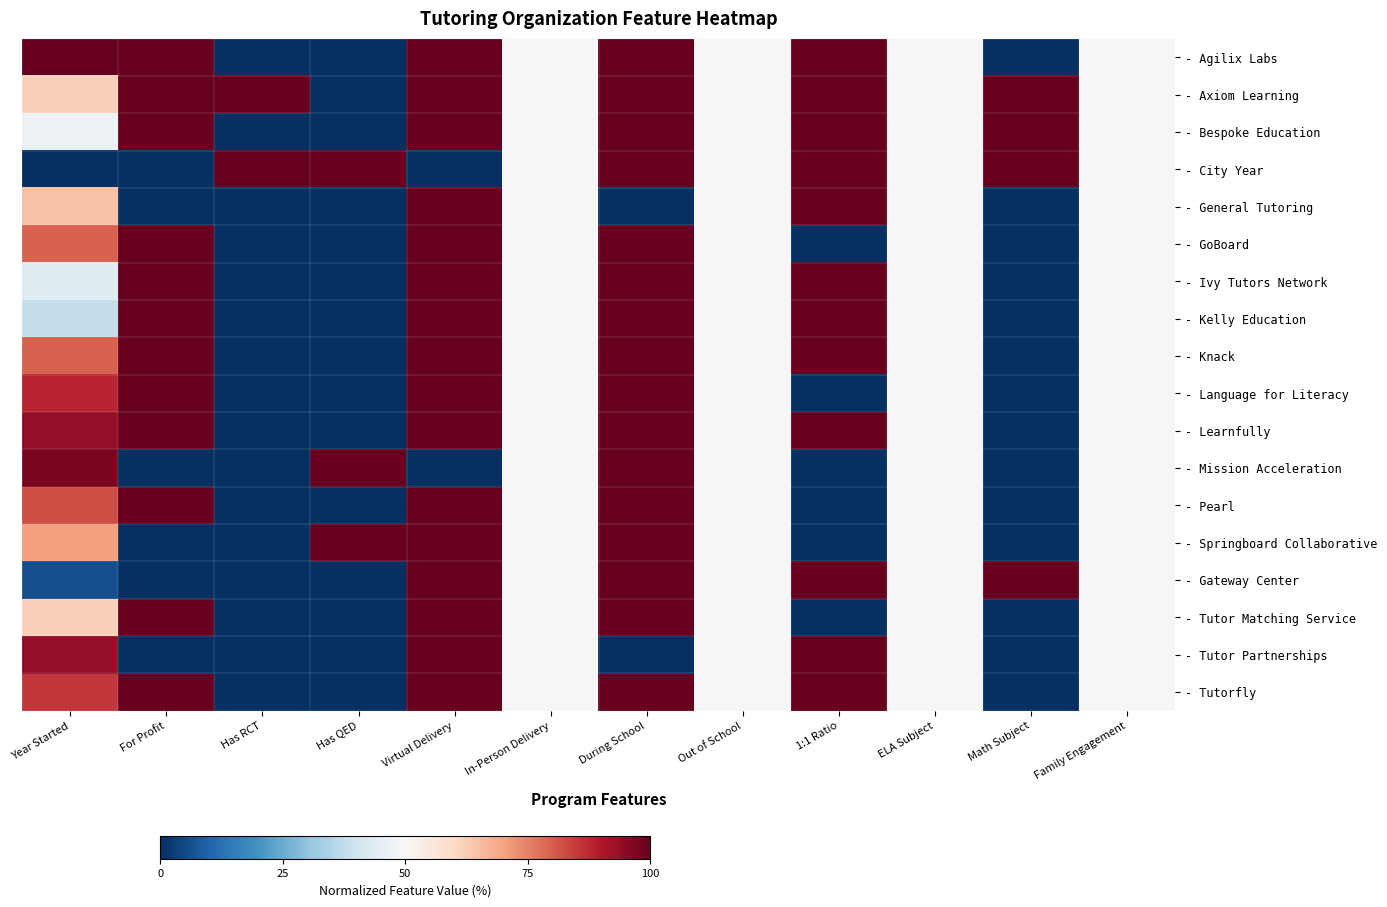

Reading left to right, extract all data points from this chart.

- Agilix Labs: Year Started=1.0	For Profit=1.0	Has RCT=0.0	Has QED=0.0	Virtual Delivery=1.0	In-Person Delivery=0.5	During School=1.0	Out of School=0.5	1:1 Ratio=1.0	ELA Subject=0.5	Math Subject=0.0	Family Engagement=0.5
- Axiom Learning: Year Started=0.6	For Profit=1.0	Has RCT=1.0	Has QED=0.0	Virtual Delivery=1.0	In-Person Delivery=0.5	During School=1.0	Out of School=0.5	1:1 Ratio=1.0	ELA Subject=0.5	Math Subject=1.0	Family Engagement=0.5
- Bespoke Education: Year Started=0.5	For Profit=1.0	Has RCT=0.0	Has QED=0.0	Virtual Delivery=1.0	In-Person Delivery=0.5	During School=1.0	Out of School=0.5	1:1 Ratio=1.0	ELA Subject=0.5	Math Subject=1.0	Family Engagement=0.5
- City Year: Year Started=0.0	For Profit=0.0	Has RCT=1.0	Has QED=1.0	Virtual Delivery=0.0	In-Person Delivery=0.5	During School=1.0	Out of School=0.5	1:1 Ratio=1.0	ELA Subject=0.5	Math Subject=1.0	Family Engagement=0.5
- General Tutoring: Year Started=0.6	For Profit=0.0	Has RCT=0.0	Has QED=0.0	Virtual Delivery=1.0	In-Person Delivery=0.5	During School=0.0	Out of School=0.5	1:1 Ratio=1.0	ELA Subject=0.5	Math Subject=0.0	Family Engagement=0.5
- GoBoard: Year Started=0.8	For Profit=1.0	Has RCT=0.0	Has QED=0.0	Virtual Delivery=1.0	In-Person Delivery=0.5	During School=1.0	Out of School=0.5	1:1 Ratio=0.0	ELA Subject=0.5	Math Subject=0.0	Family Engagement=0.5
- Ivy Tutors Network: Year Started=0.4	For Profit=1.0	Has RCT=0.0	Has QED=0.0	Virtual Delivery=1.0	In-Person Delivery=0.5	During School=1.0	Out of School=0.5	1:1 Ratio=1.0	ELA Subject=0.5	Math Subject=0.0	Family Engagement=0.5
- Kelly Education: Year Started=0.4	For Profit=1.0	Has RCT=0.0	Has QED=0.0	Virtual Delivery=1.0	In-Person Delivery=0.5	During School=1.0	Out of School=0.5	1:1 Ratio=1.0	ELA Subject=0.5	Math Subject=0.0	Family Engagement=0.5
- Knack: Year Started=0.8	For Profit=1.0	Has RCT=0.0	Has QED=0.0	Virtual Delivery=1.0	In-Person Delivery=0.5	During School=1.0	Out of School=0.5	1:1 Ratio=1.0	ELA Subject=0.5	Math Subject=0.0	Family Engagement=0.5
- Language for Literacy: Year Started=0.9	For Profit=1.0	Has RCT=0.0	Has QED=0.0	Virtual Delivery=1.0	In-Person Delivery=0.5	During School=1.0	Out of School=0.5	1:1 Ratio=0.0	ELA Subject=0.5	Math Subject=0.0	Family Engagement=0.5
- Learnfully: Year Started=0.9	For Profit=1.0	Has RCT=0.0	Has QED=0.0	Virtual Delivery=1.0	In-Person Delivery=0.5	During School=1.0	Out of School=0.5	1:1 Ratio=1.0	ELA Subject=0.5	Math Subject=0.0	Family Engagement=0.5
- Mission Acceleration: Year Started=1.0	For Profit=0.0	Has RCT=0.0	Has QED=1.0	Virtual Delivery=0.0	In-Person Delivery=0.5	During School=1.0	Out of School=0.5	1:1 Ratio=0.0	ELA Subject=0.5	Math Subject=0.0	Family Engagement=0.5
- Pearl: Year Started=0.8	For Profit=1.0	Has RCT=0.0	Has QED=0.0	Virtual Delivery=1.0	In-Person Delivery=0.5	During School=1.0	Out of School=0.5	1:1 Ratio=0.0	ELA Subject=0.5	Math Subject=0.0	Family Engagement=0.5
- Springboard Collaborative: Year Started=0.7	For Profit=0.0	Has RCT=0.0	Has QED=1.0	Virtual Delivery=1.0	In-Person Delivery=0.5	During School=1.0	Out of School=0.5	1:1 Ratio=0.0	ELA Subject=0.5	Math Subject=0.0	Family Engagement=0.5
- Gateway Center: Year Started=0.1	For Profit=0.0	Has RCT=0.0	Has QED=0.0	Virtual Delivery=1.0	In-Person Delivery=0.5	During School=1.0	Out of School=0.5	1:1 Ratio=1.0	ELA Subject=0.5	Math Subject=1.0	Family Engagement=0.5
- Tutor Matching Service: Year Started=0.6	For Profit=1.0	Has RCT=0.0	Has QED=0.0	Virtual Delivery=1.0	In-Person Delivery=0.5	During School=1.0	Out of School=0.5	1:1 Ratio=0.0	ELA Subject=0.5	Math Subject=0.0	Family Engagement=0.5
- Tutor Partnerships: Year Started=0.9	For Profit=0.0	Has RCT=0.0	Has QED=0.0	Virtual Delivery=1.0	In-Person Delivery=0.5	During School=0.0	Out of School=0.5	1:1 Ratio=1.0	ELA Subject=0.5	Math Subject=0.0	Family Engagement=0.5
- Tutorfly: Year Started=0.9	For Profit=1.0	Has RCT=0.0	Has QED=0.0	Virtual Delivery=1.0	In-Person Delivery=0.5	During School=1.0	Out of School=0.5	1:1 Ratio=1.0	ELA Subject=0.5	Math Subject=0.0	Family Engagement=0.5